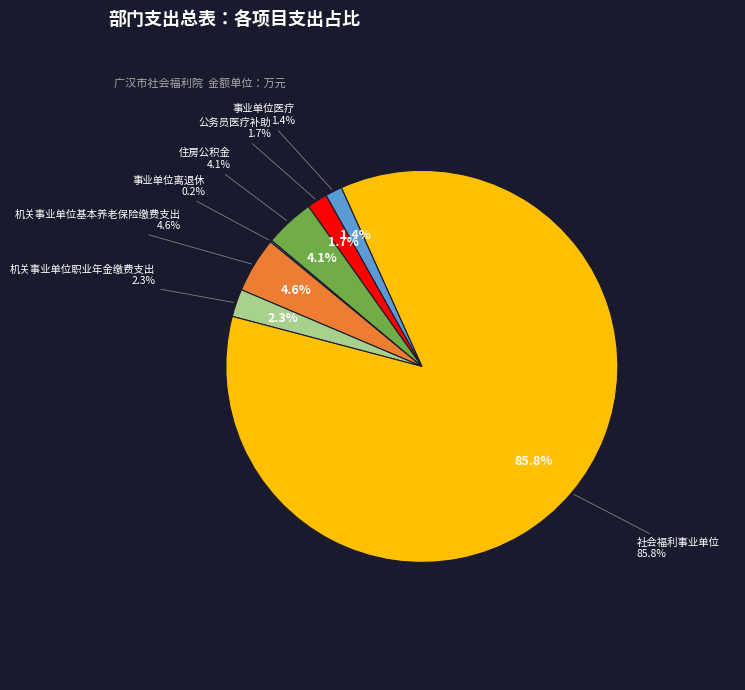

What is the largest slice in the pie chart?

社会福利事业单位